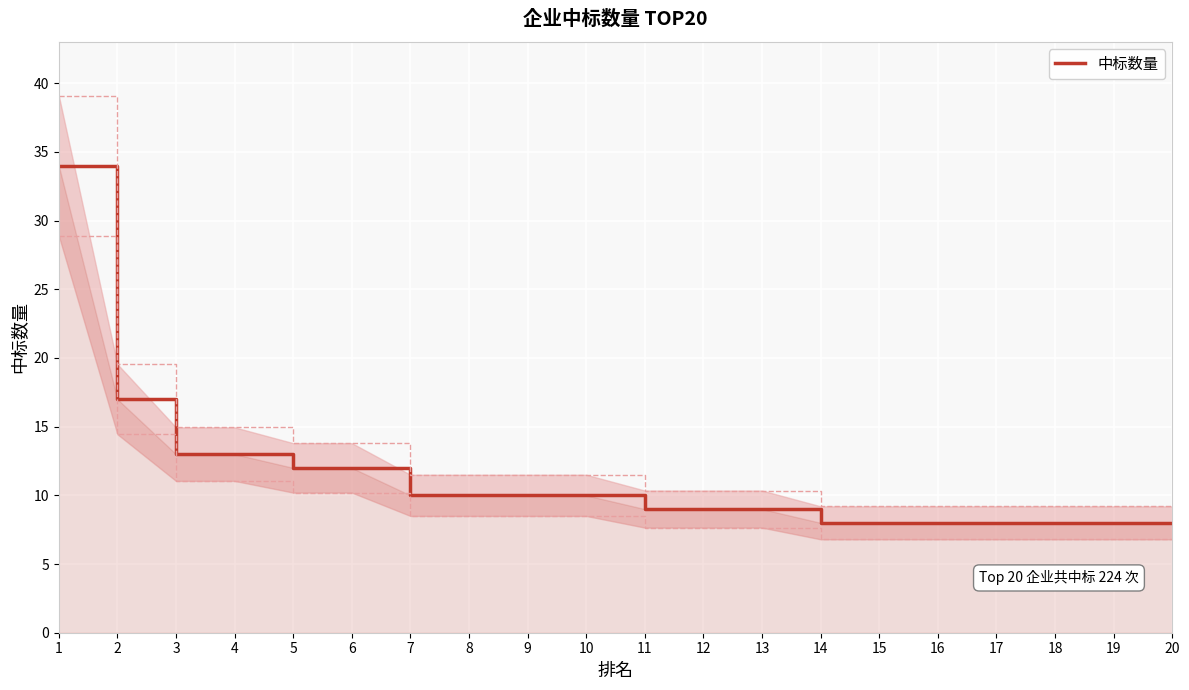

What is the sum of all values?

224